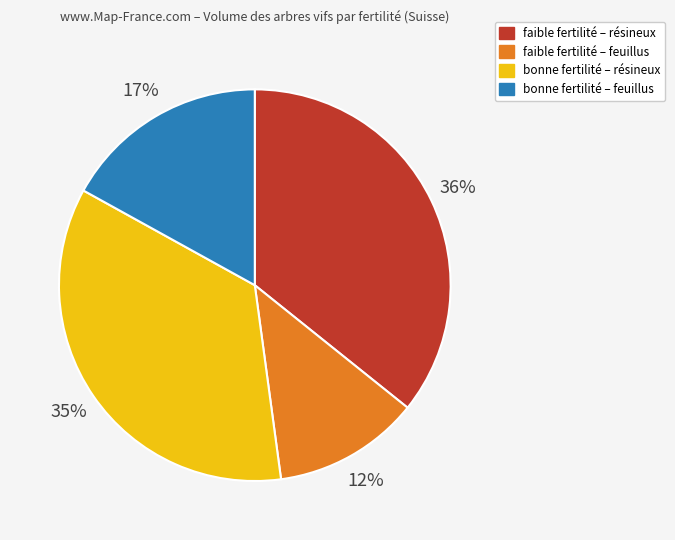

Do bonne fertilité – résineux and bonne fertilité – feuillus together represent more than half of the pie?

Yes